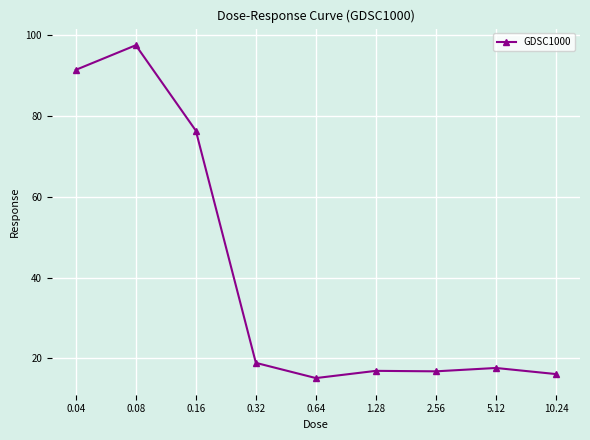

True or false: there are more than 0 points higher than both neighbors.

True